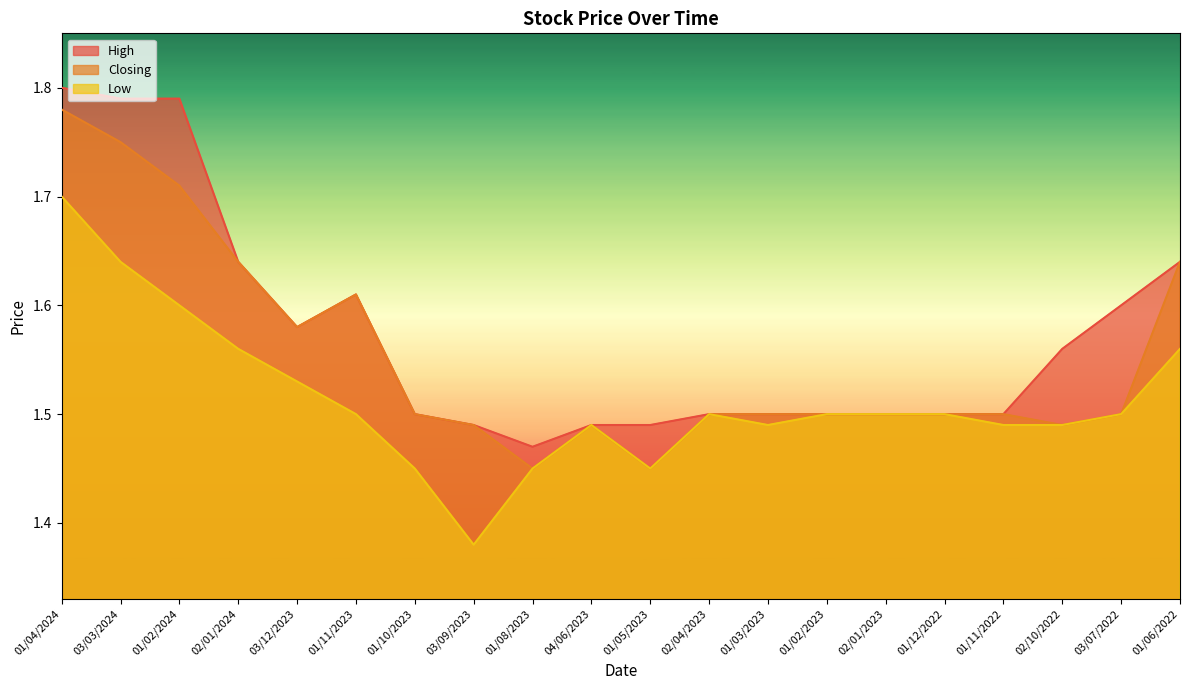

The High series shows 0.7 at 04/06/2023. True or false?

False